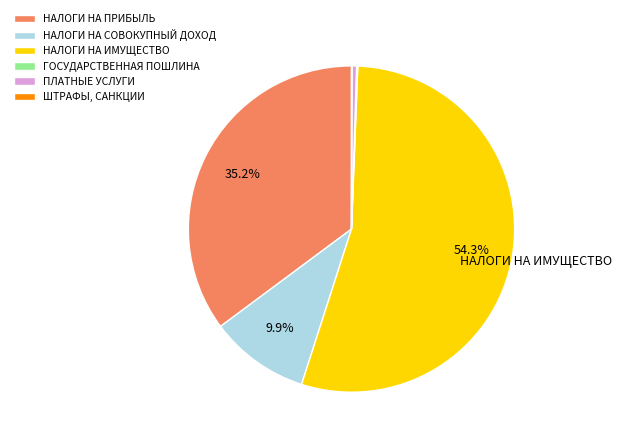

What is the largest slice in the pie chart?

НАЛОГИ НА ИМУЩЕСТВО